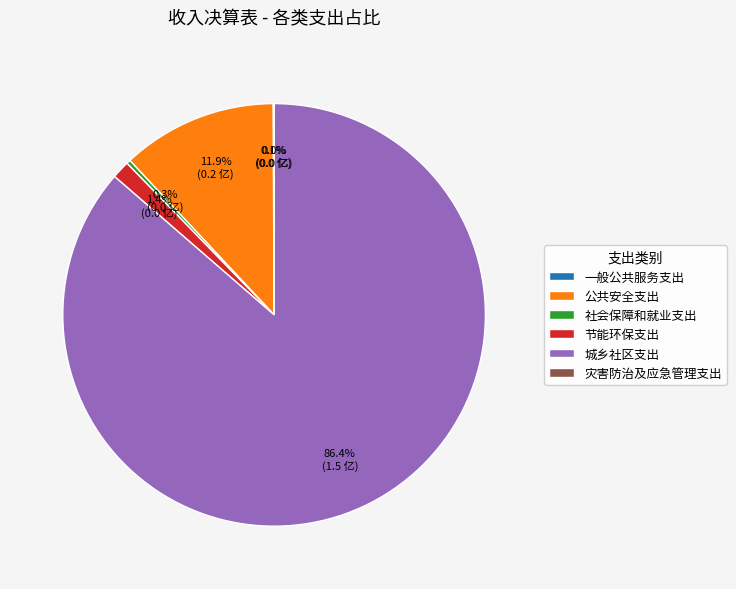

Is it true that 社会保障和就业支出 is 12% of the pie?

False